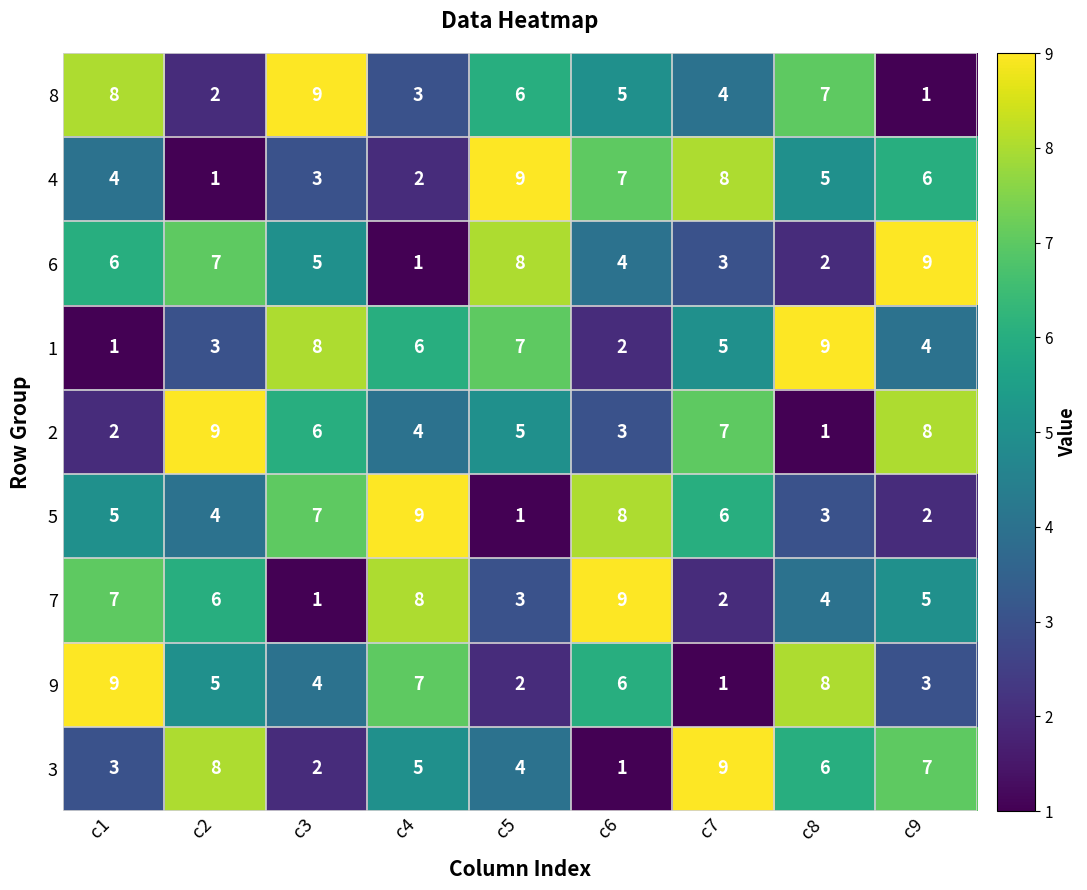

What is the difference between the highest and lowest values at c9?

8